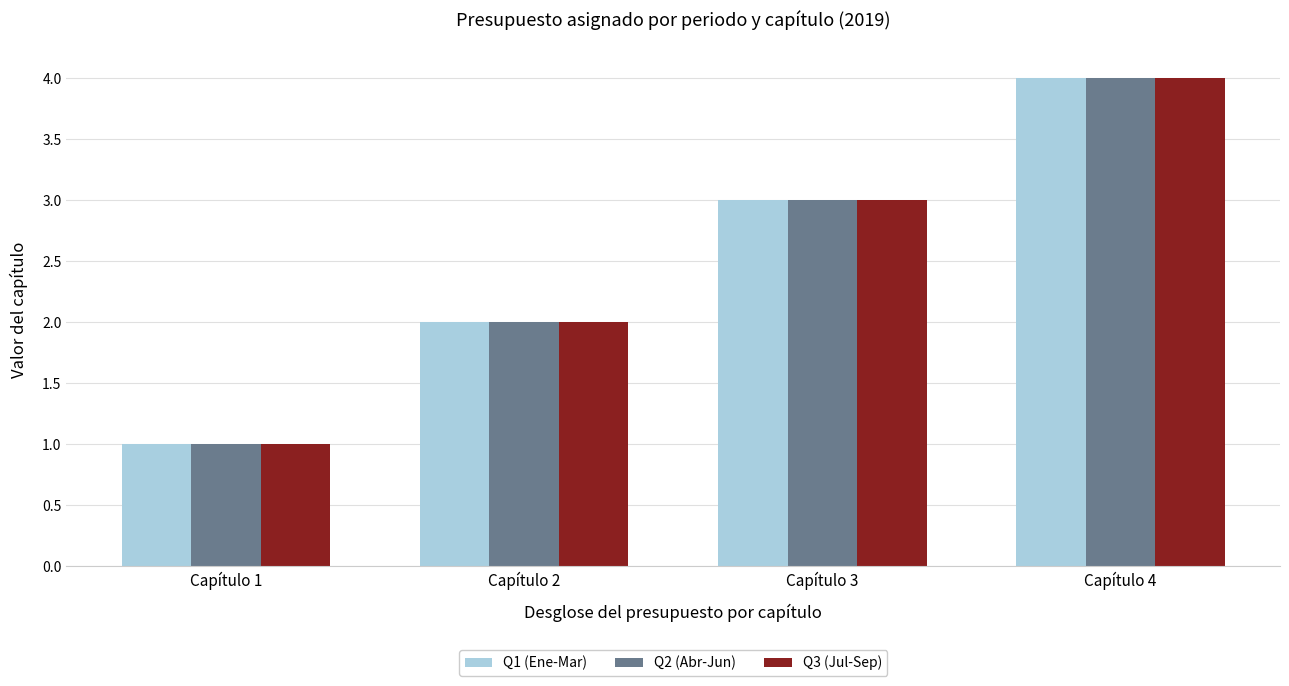

At which category is the sum across all series the highest?

Capítulo 4